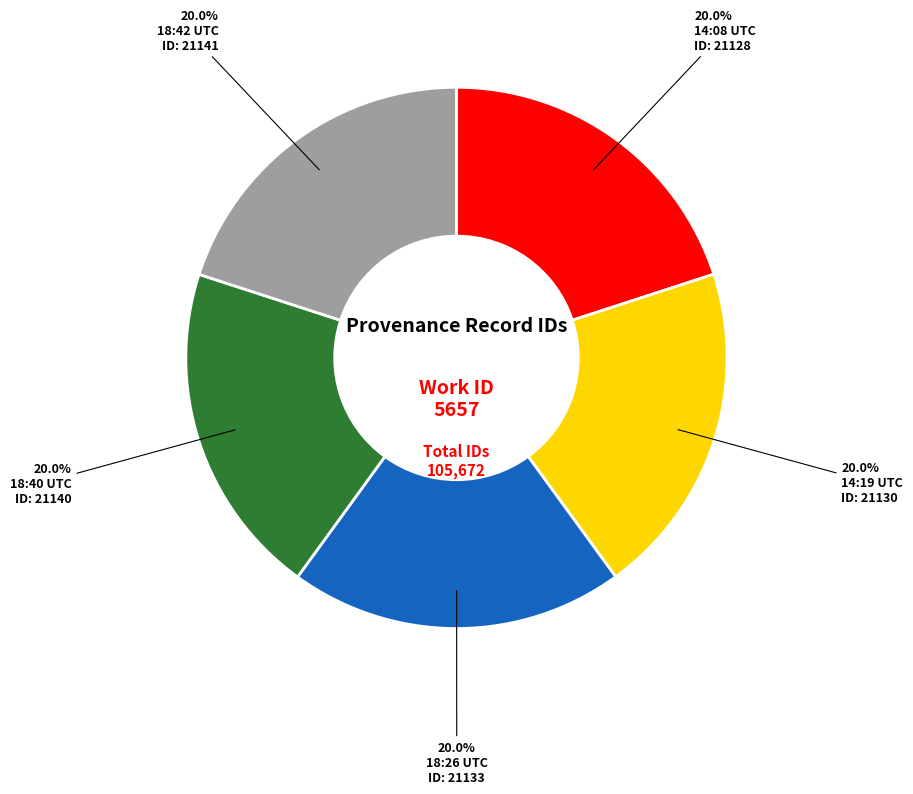

Is there any slice that represents more than half of the pie?

No